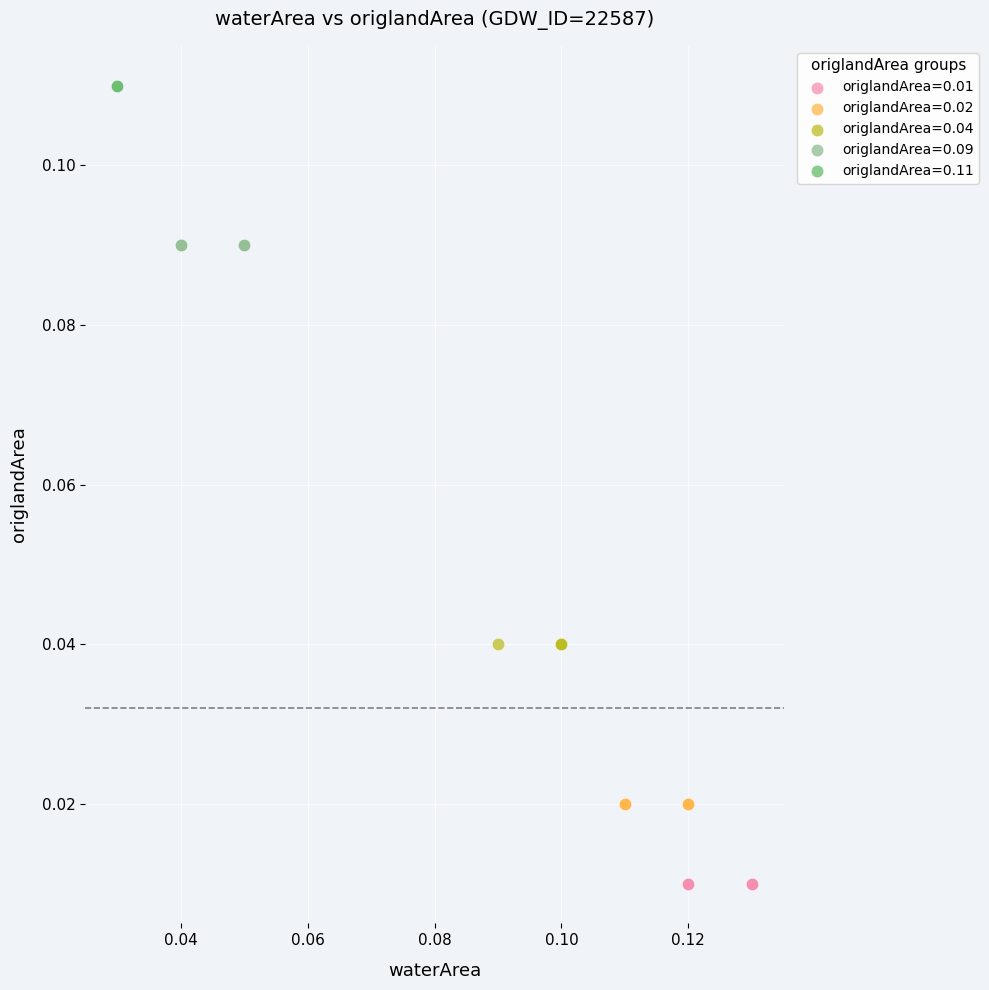

What are all the series names shown in the legend?

origlandArea=0.01, origlandArea=0.02, origlandArea=0.04, origlandArea=0.09, origlandArea=0.11